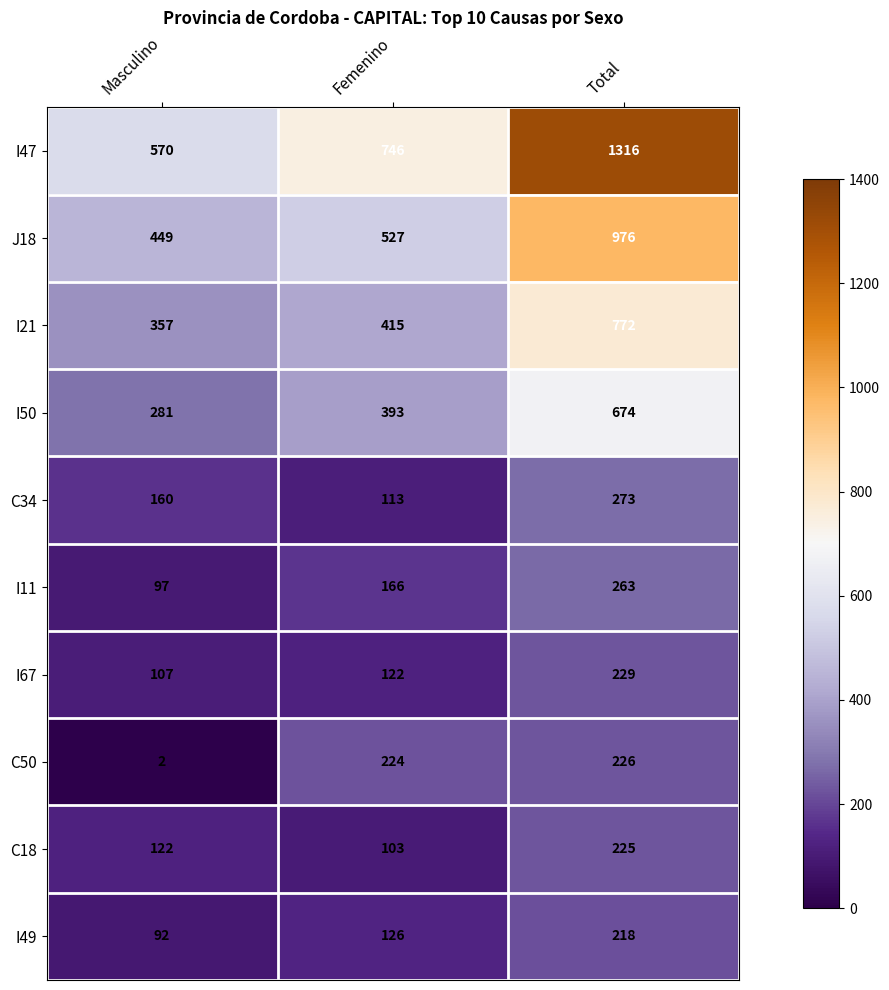

Reading left to right, list all the values displayed in this chart.

I47: 570	746	1316
J18: 449	527	976
I21: 357	415	772
I50: 281	393	674
C34: 160	113	273
I11: 97	166	263
I67: 107	122	229
C50: 2	224	226
C18: 122	103	225
I49: 92	126	218